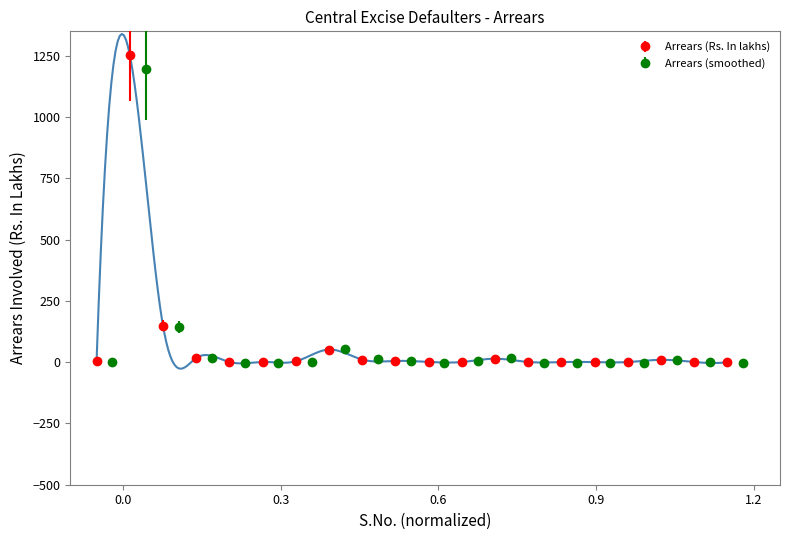

What is the change in value from 8 to 14?

-50.7